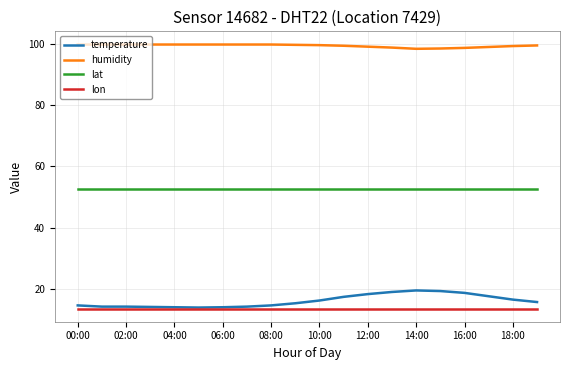

Which series has the largest range (max minus min)?

temperature